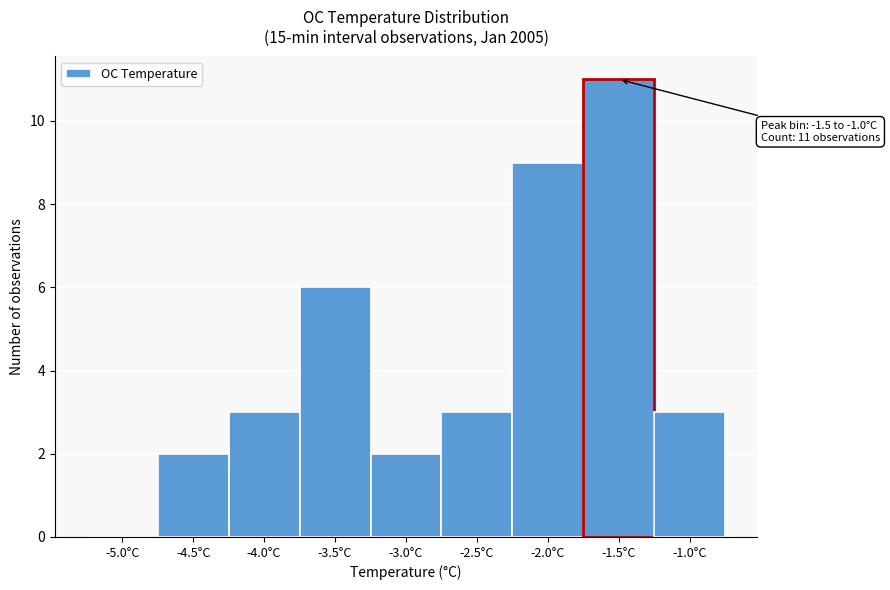

Reading left to right, transcribe all the data shown in this chart.

-5.0°C=0	-4.5°C=2	-4.0°C=3	-3.5°C=6	-3.0°C=2	-2.5°C=3	-2.0°C=9	-1.5°C=11	-1.0°C=3